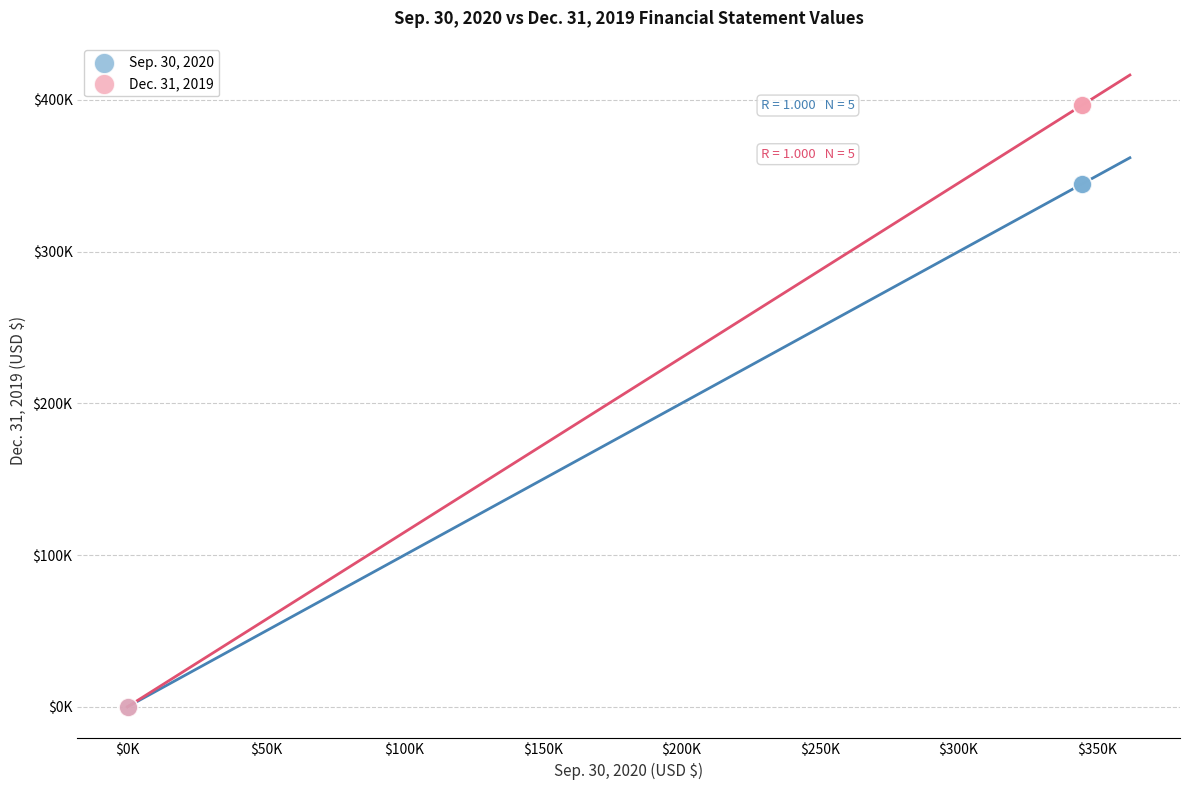

What are all the series names shown in the legend?

Sep. 30, 2020, Dec. 31, 2019